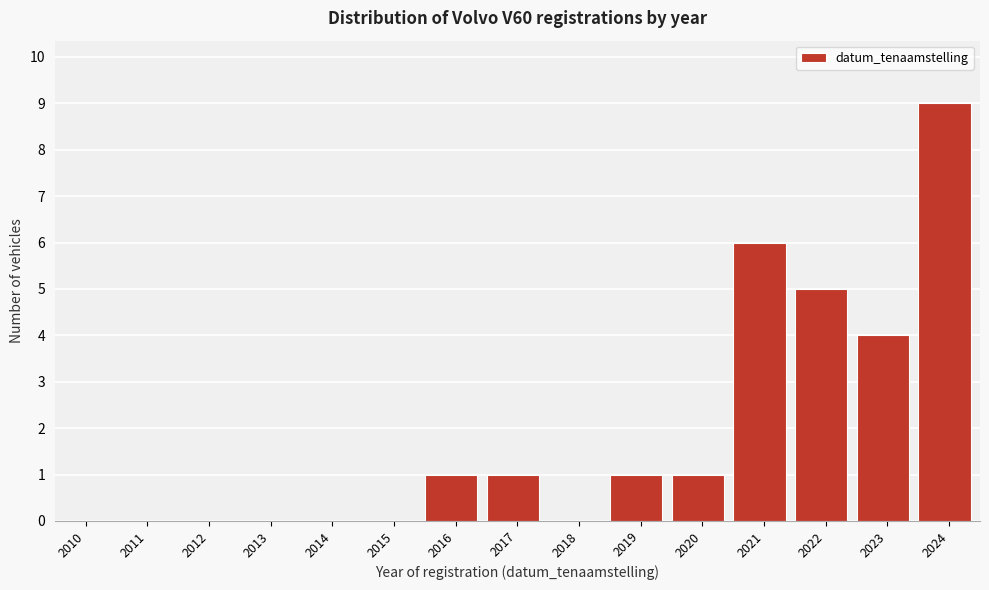

Reading left to right, list all the values displayed in this chart.

2010=0	2011=0	2012=0	2013=0	2014=0	2015=0	2016=1	2017=1	2018=0	2019=1	2020=1	2021=6	2022=5	2023=4	2024=9